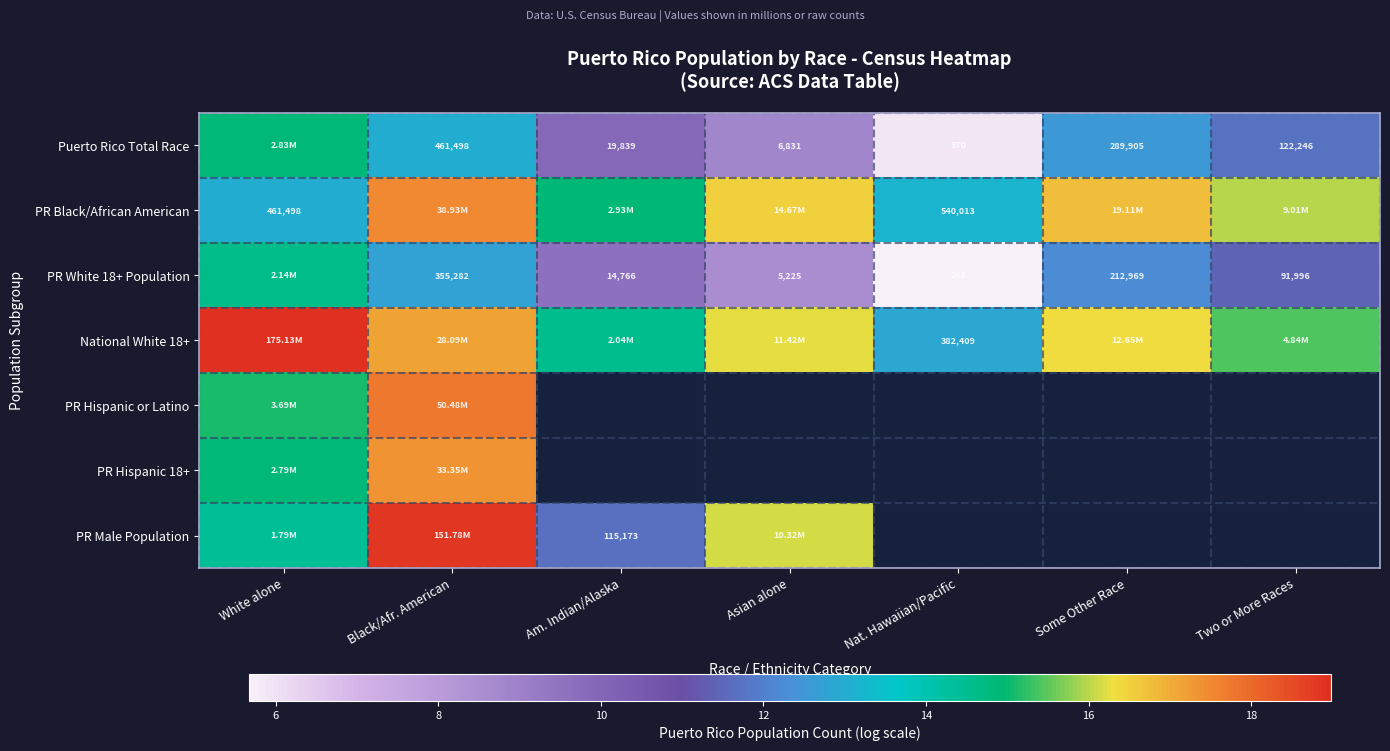

The Puerto Rico Total Race series shows 9.9 at Am. Indian/Alaska. True or false?

True